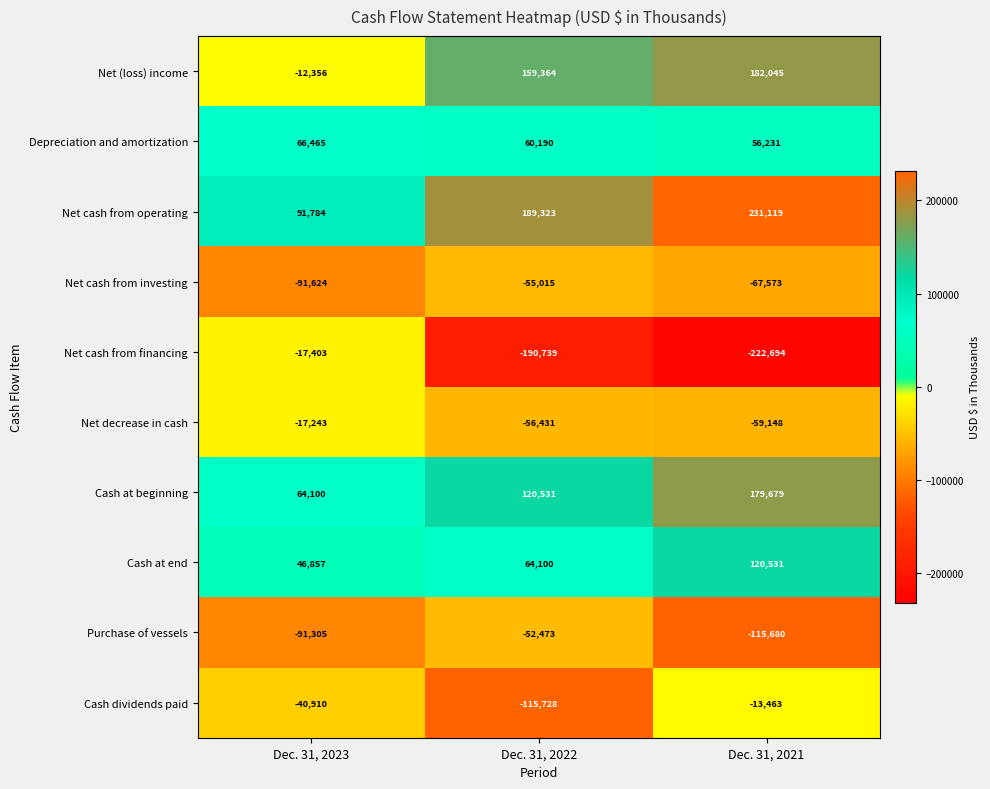

Reading right to left, extract all data points from this chart.

Net (loss) income: 182045	159364	-12356
Depreciation and amortization: 56231	60190	66465
Net cash from operating: 231119	189323	91784
Net cash from investing: -67573	-55015	-91624
Net cash from financing: -222694	-190739	-17403
Net decrease in cash: -59148	-56431	-17243
Cash at beginning: 179679	120531	64100
Cash at end: 120531	64100	46857
Purchase of vessels: -115680	-52473	-91305
Cash dividends paid: -13463	-115728	-40910